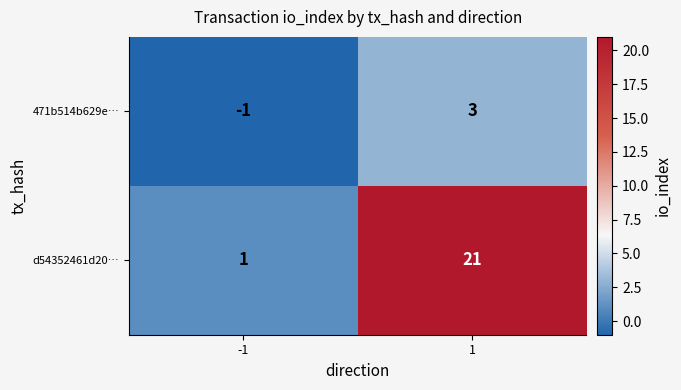

Rank the series by their maximum value, from highest to lowest.

d54352461d20…, 471b514b629e…